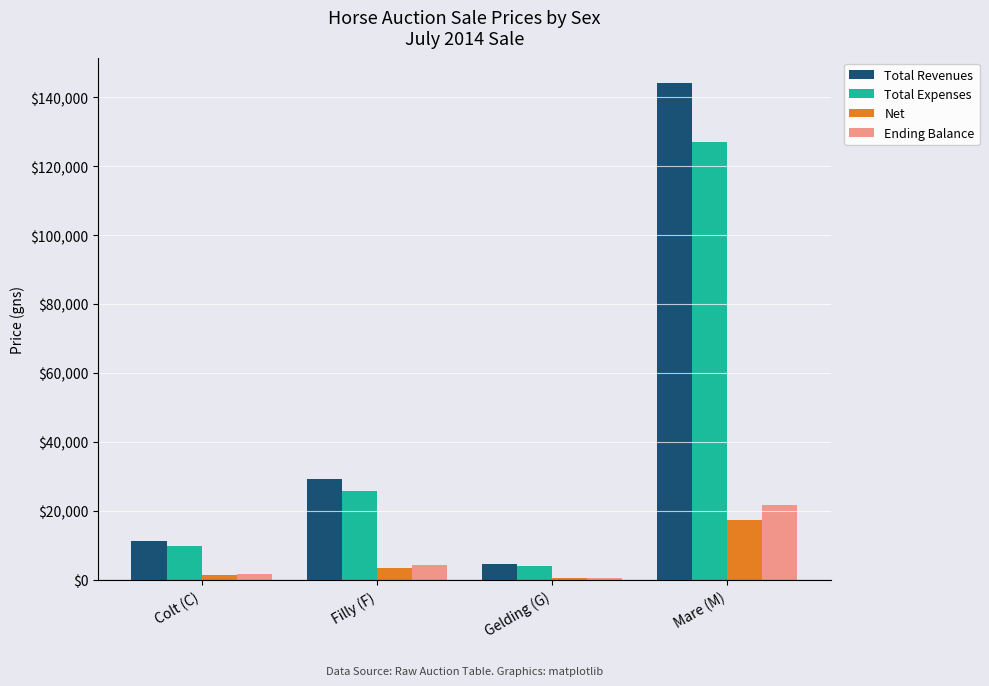

Which category has the highest value in the Ending Balance series?

Mare (M)